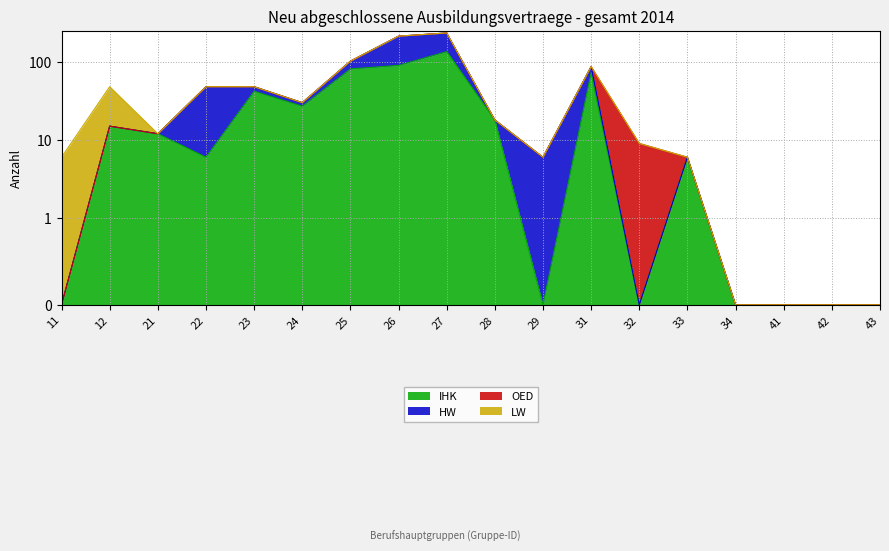

How many interior local valleys does the IHK series have?

4